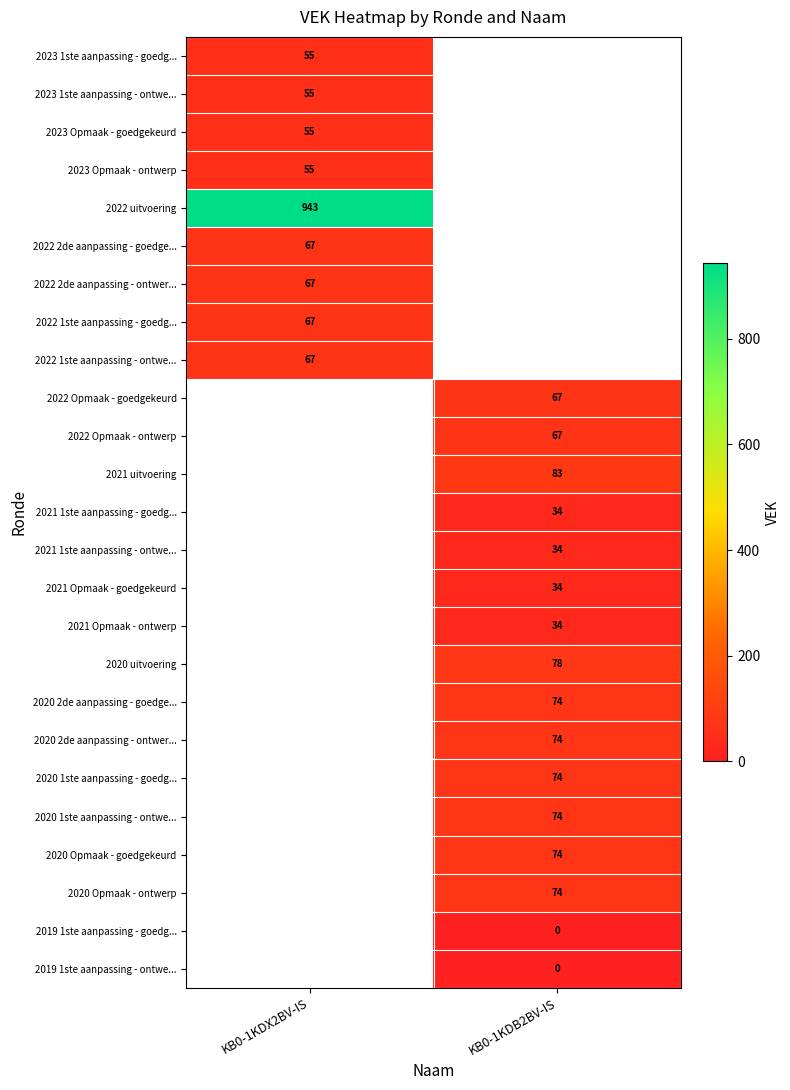

What is the maximum value shown in the chart?

943.0